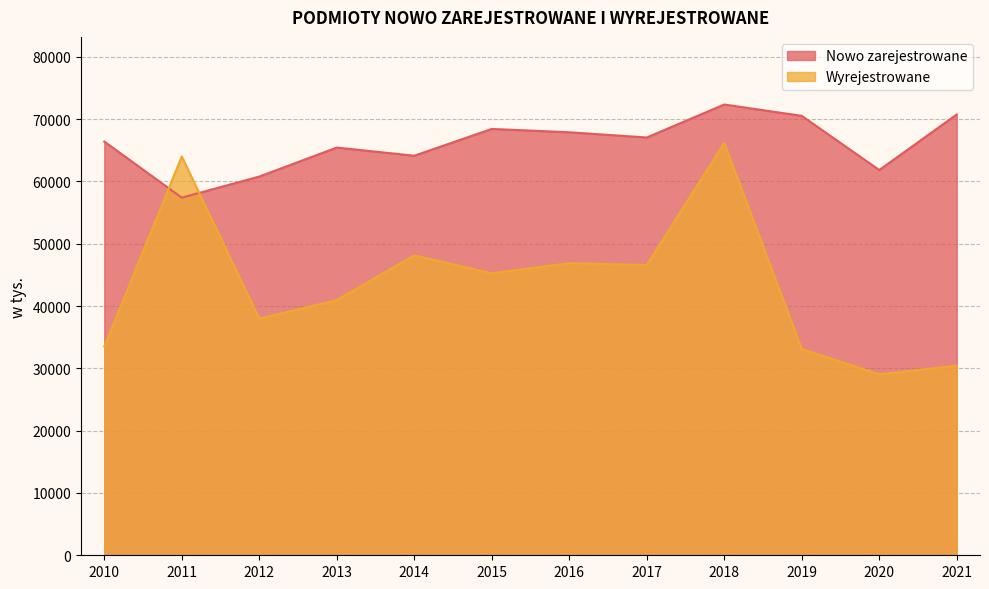

Which series has the largest total across all categories?

Nowo zarejestrowane